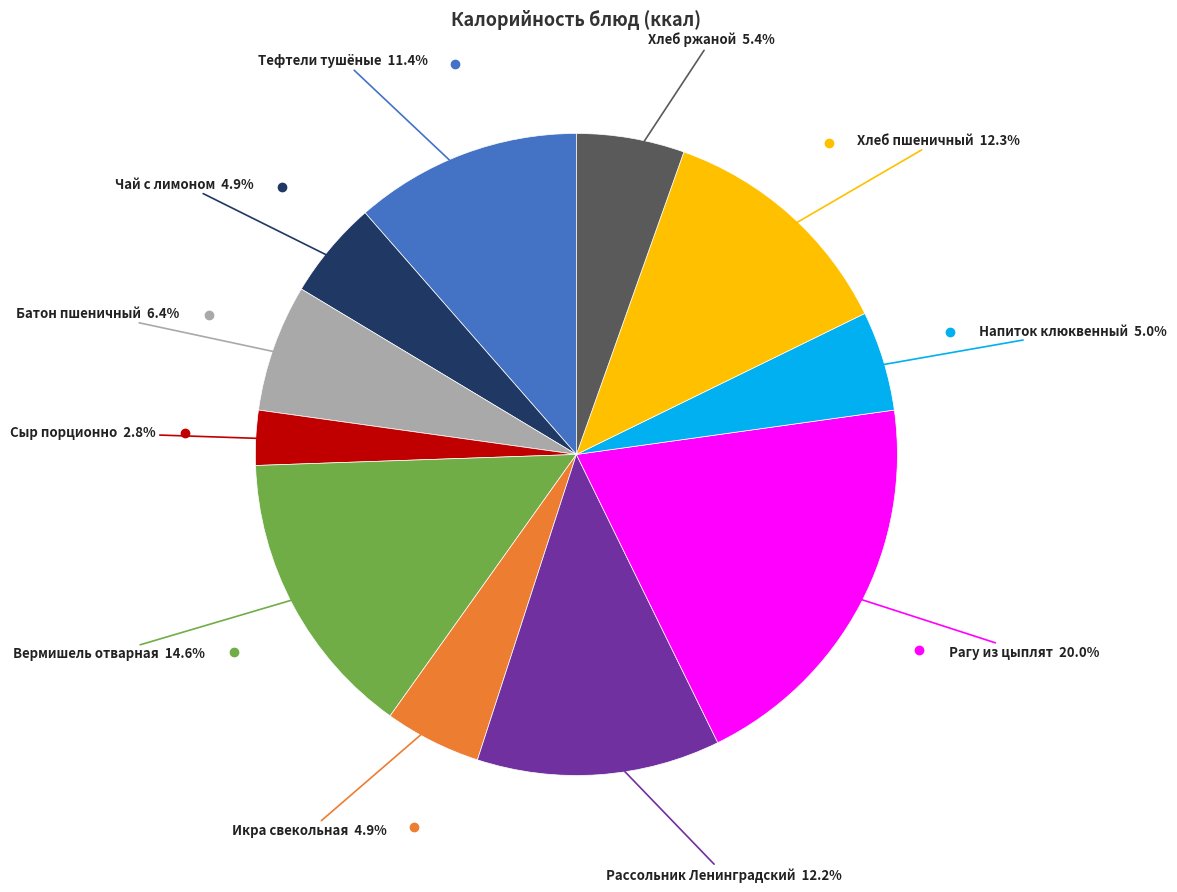

How many segments does this pie chart have?

11